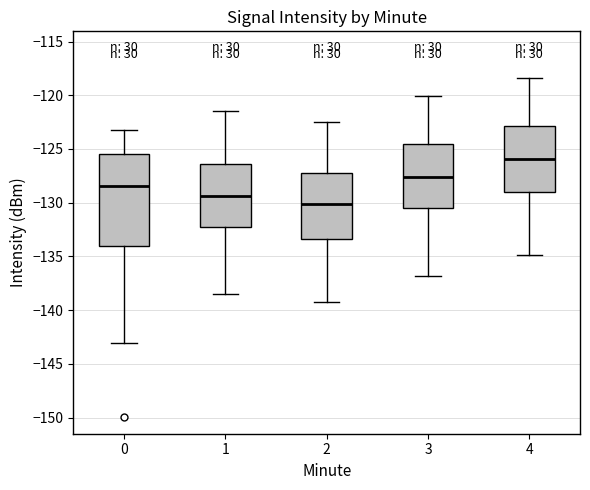

Which box is the tallest, from its lower edge to its upper edge?

0